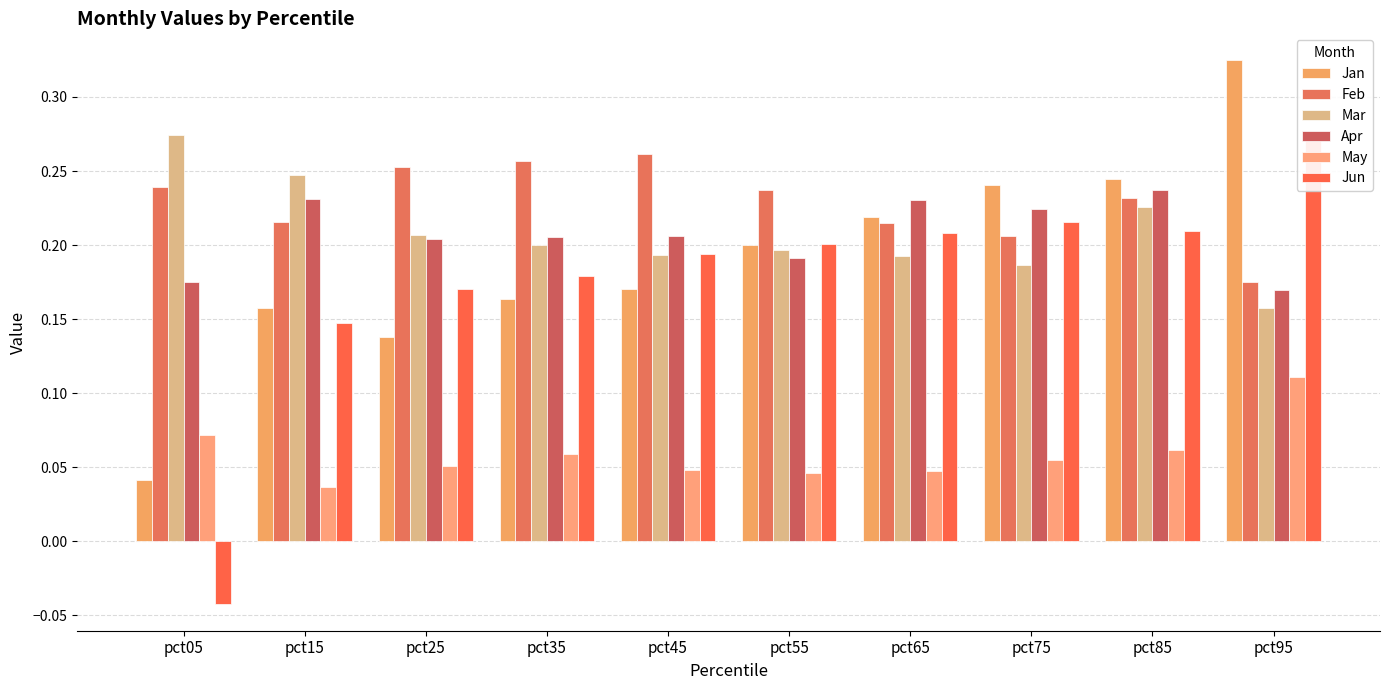

What is the difference between the highest and lowest values at pct25?

0.2